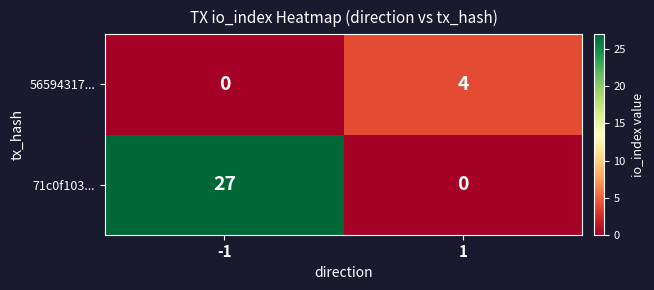

What is the average value of the 71c0f103... series?

14